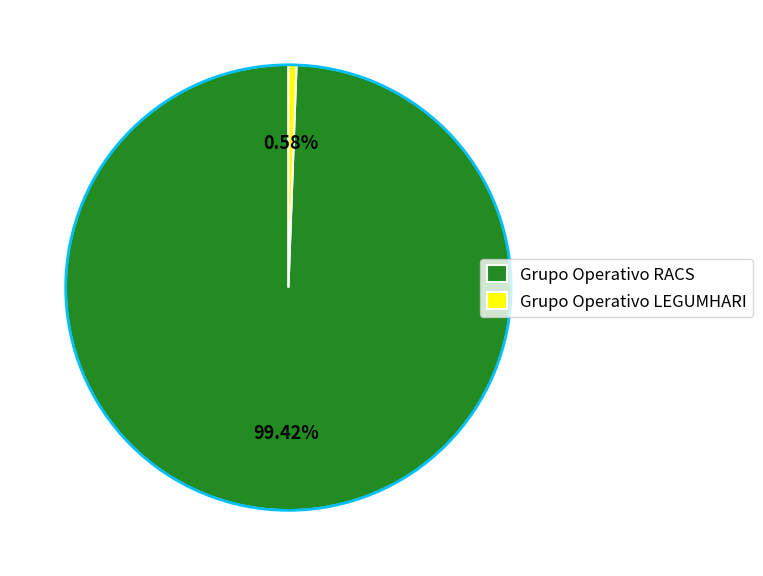

Count the number of slices in the pie.

2